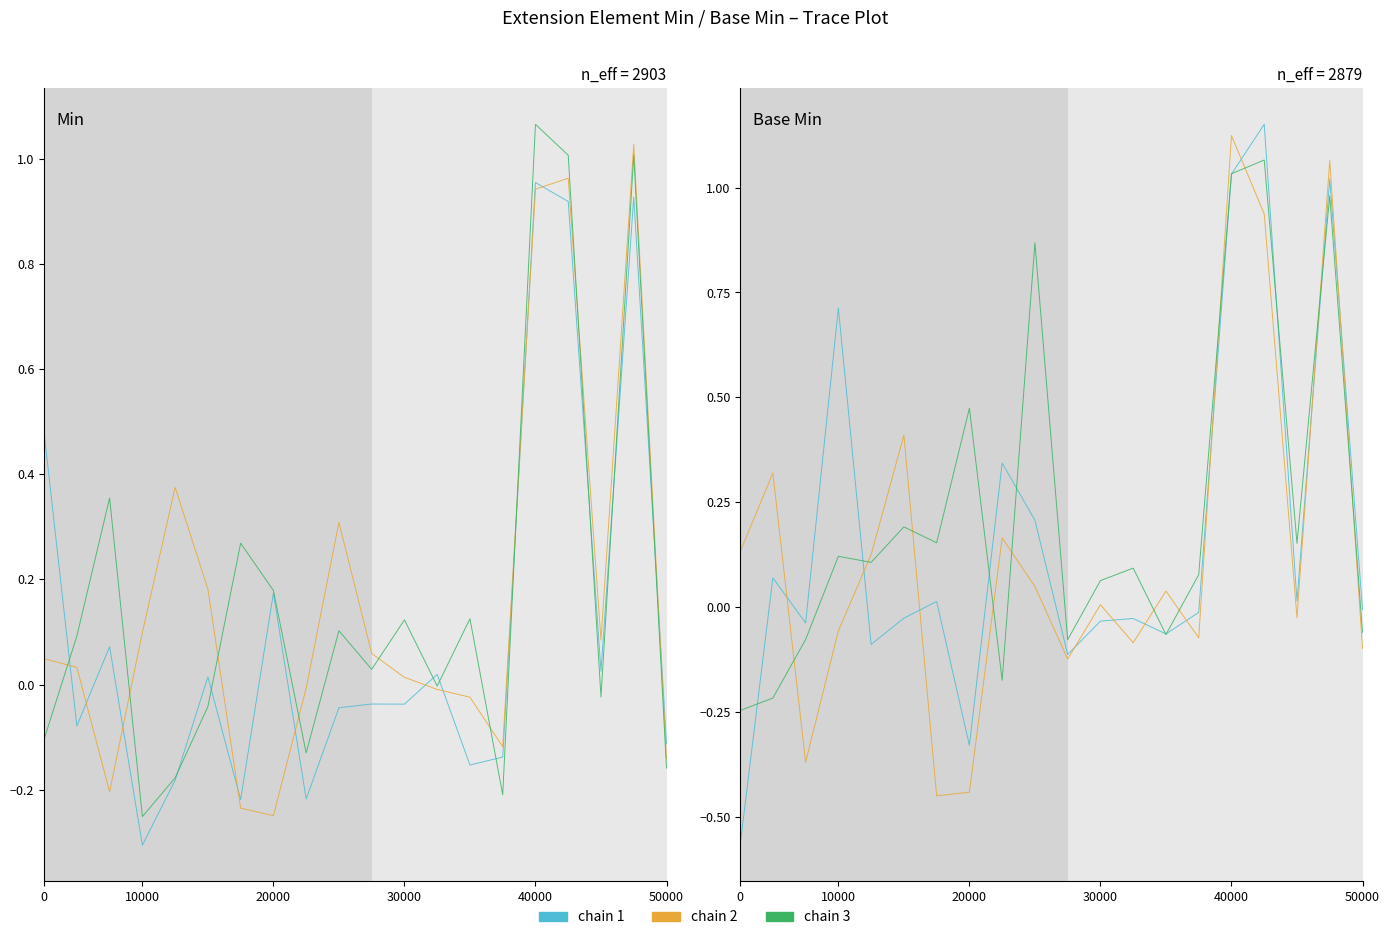

Which series has the largest total across all categories?

chain 3